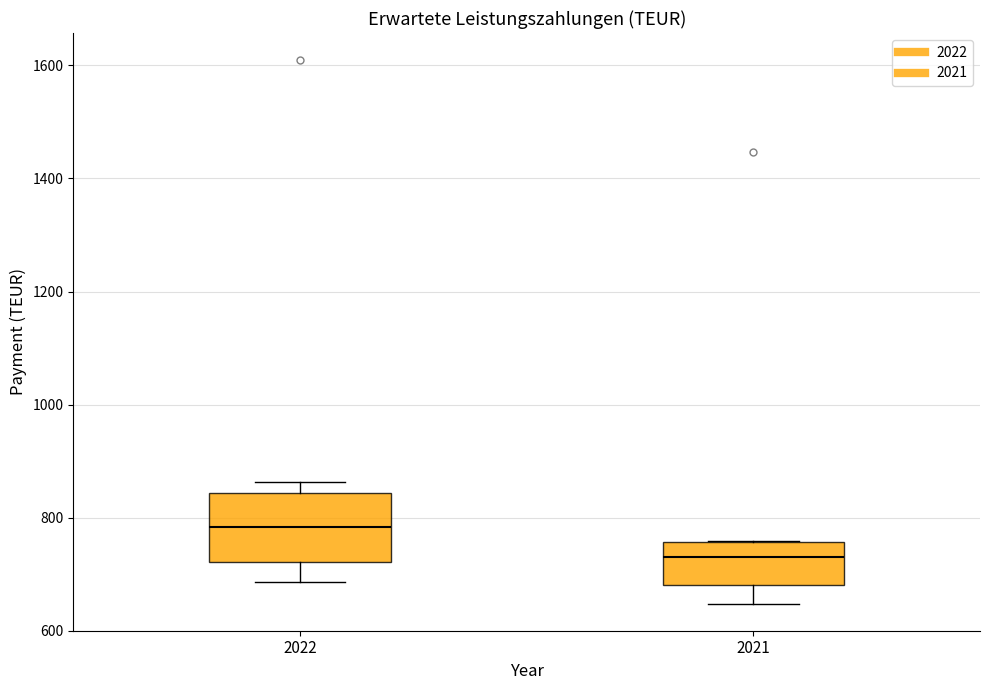

Which box is the tallest, from its lower edge to its upper edge?

2022